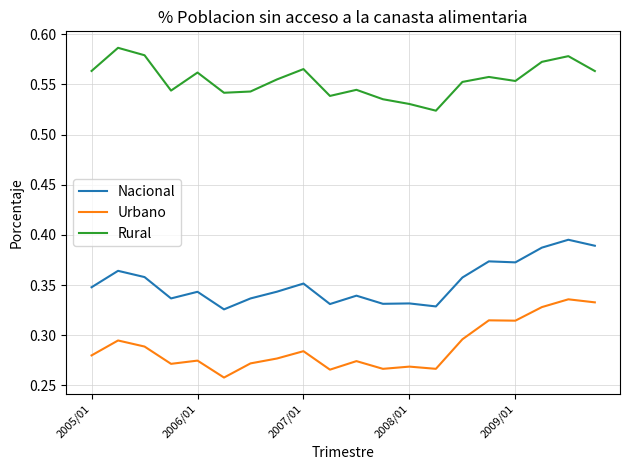

True or false: Urbano and Rural cross at least once.

False